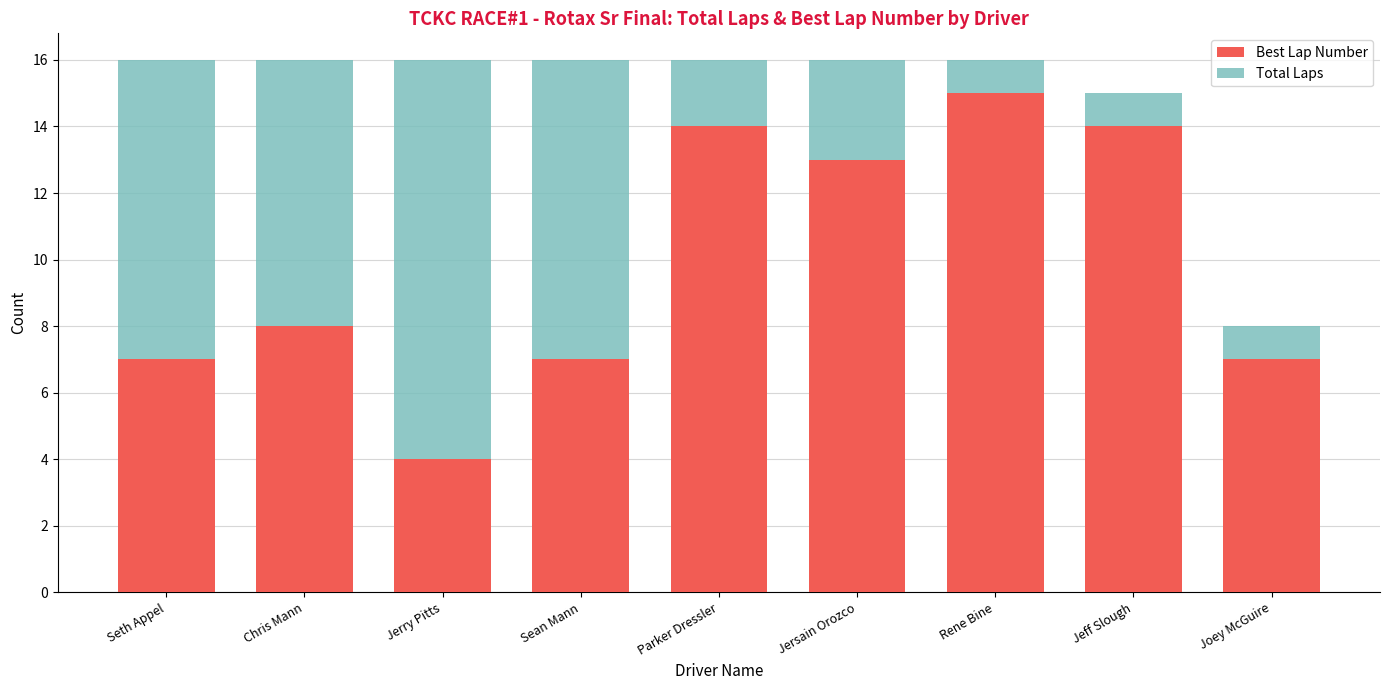

What value does the Total Laps series have at Parker Dressler?

16